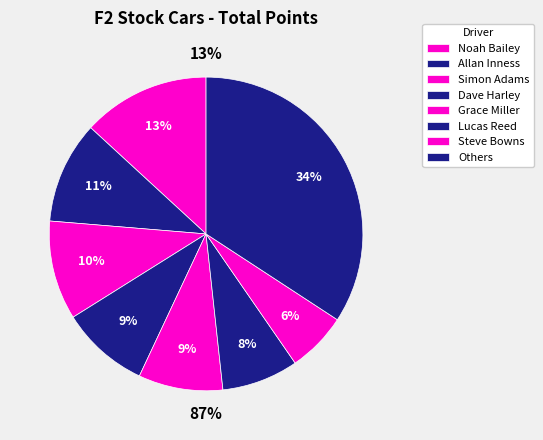

Is there a majority slice in this chart?

No